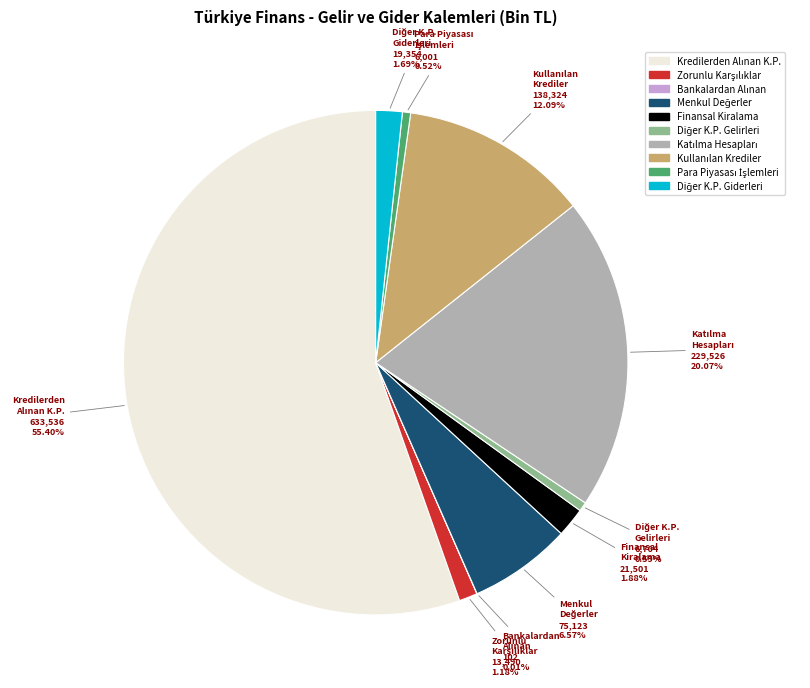

Is there a majority slice in this chart?

Yes